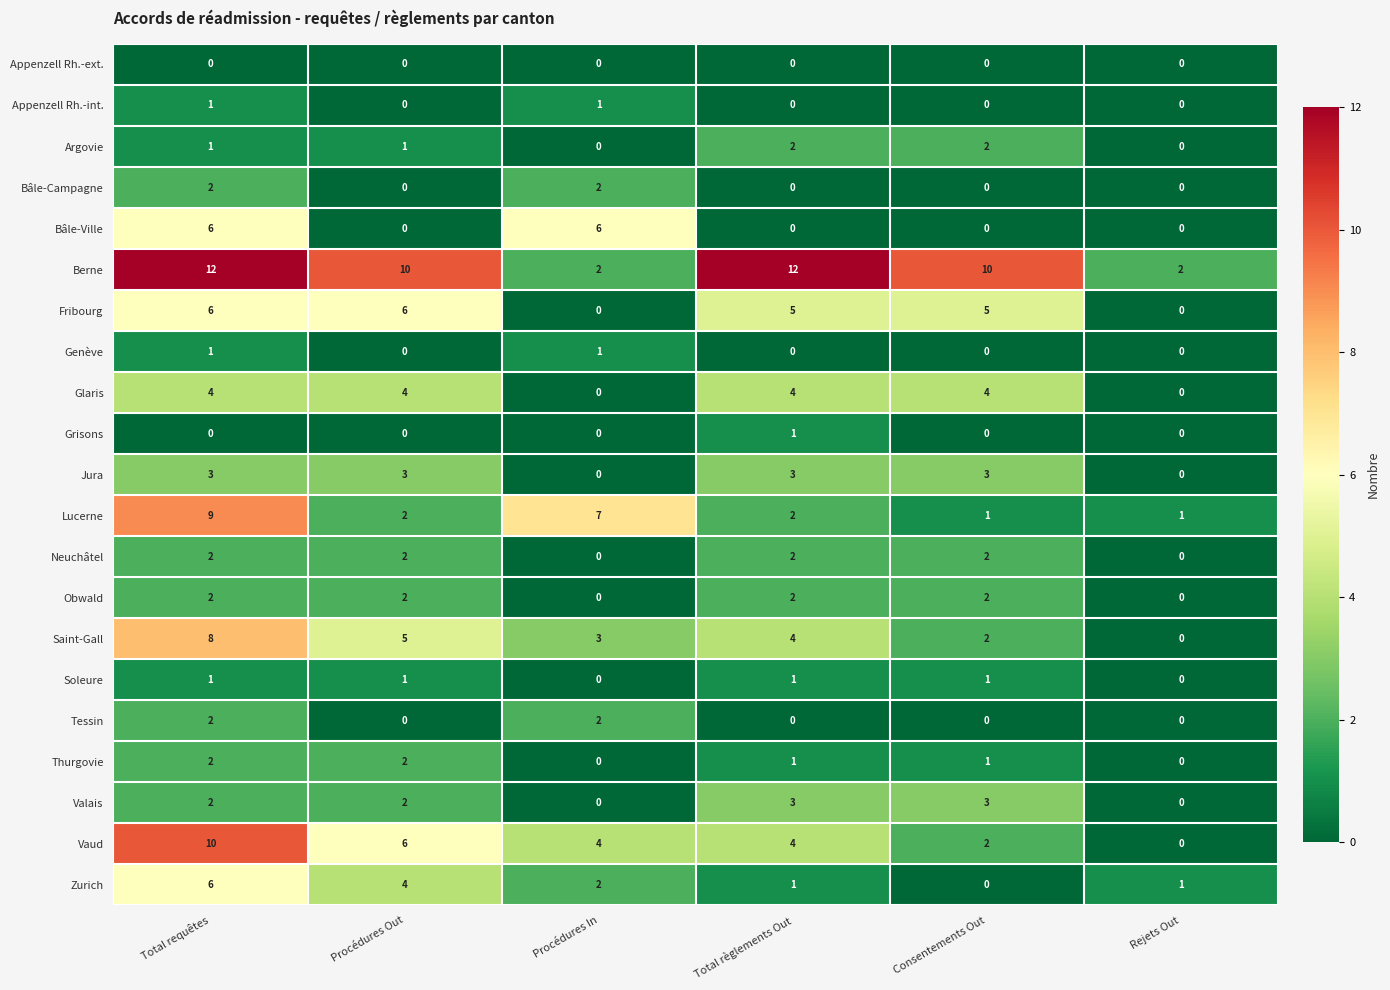

True or false: Bâle-Campagne has a value of 0 at Total règlements Out.

True